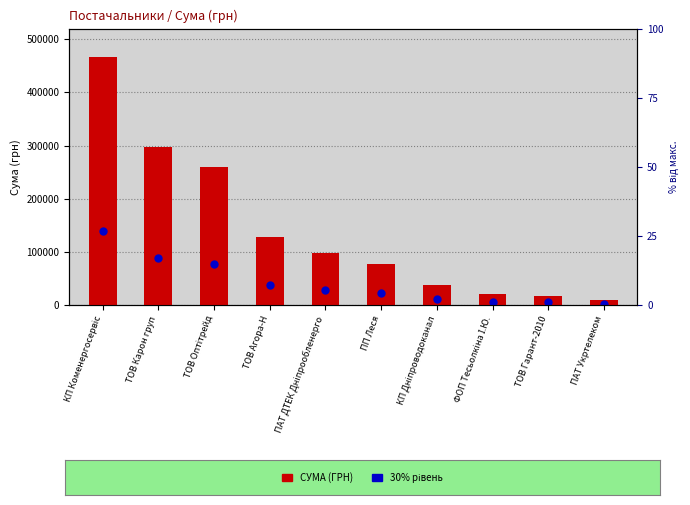

Which series has the largest total across all categories?

СУМА (ГРН)